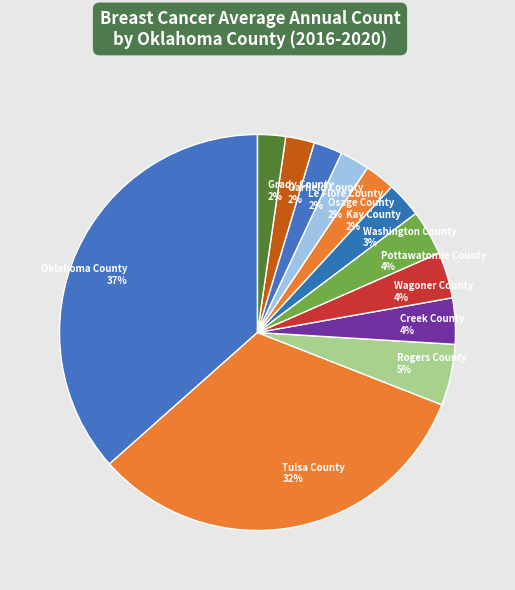

How many slices are in this pie chart?

12